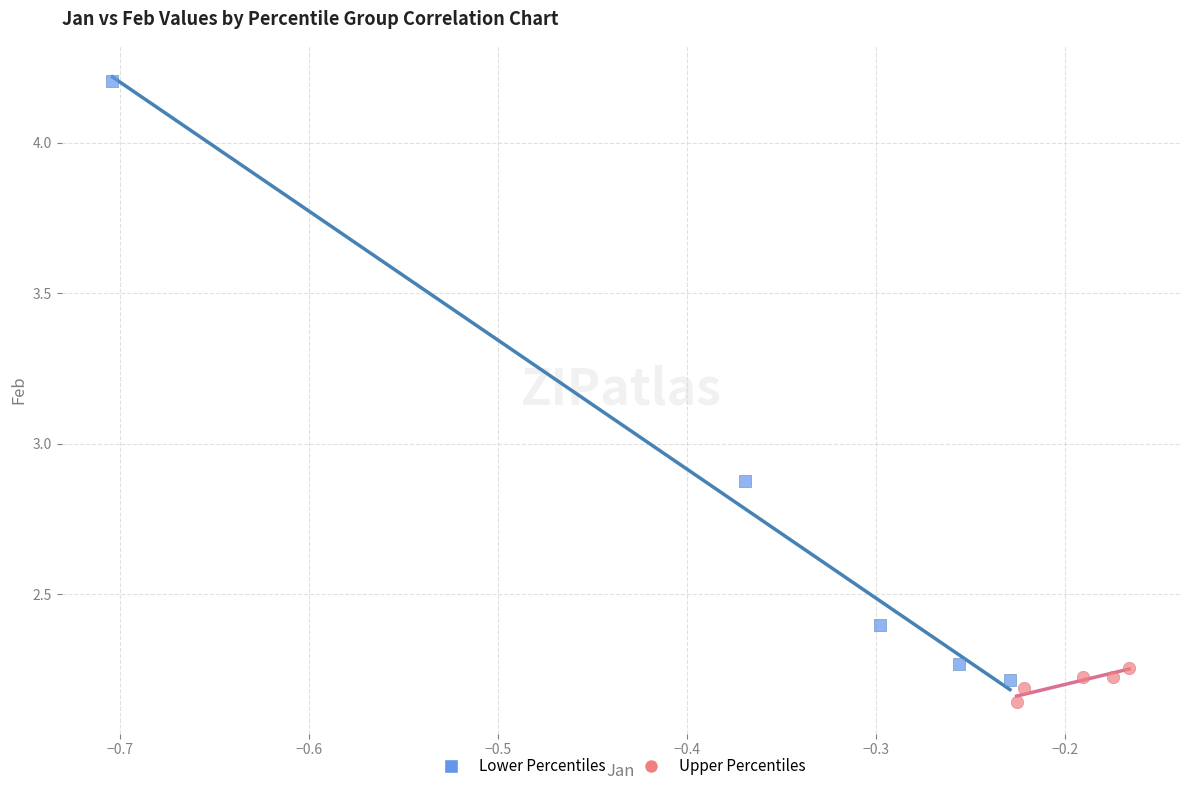

Which series has the largest Y range (max minus min)?

Lower Percentiles